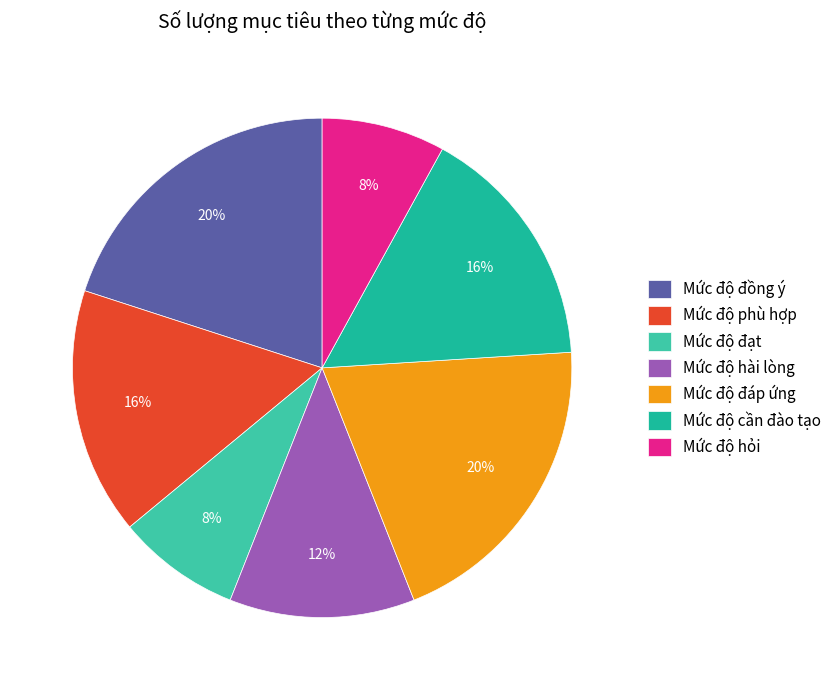

To the nearest percent, what is the difference between the Mức độ phù hợp and Mức độ hài lòng slice percentages?

4%